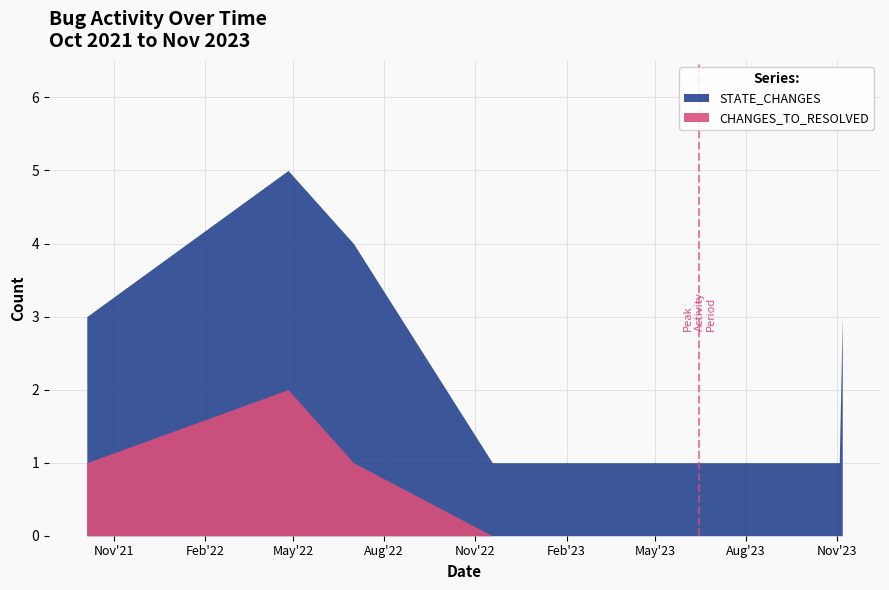

True or false: STATE_CHANGES and CHANGES_TO_RESOLVED cross at least once.

False